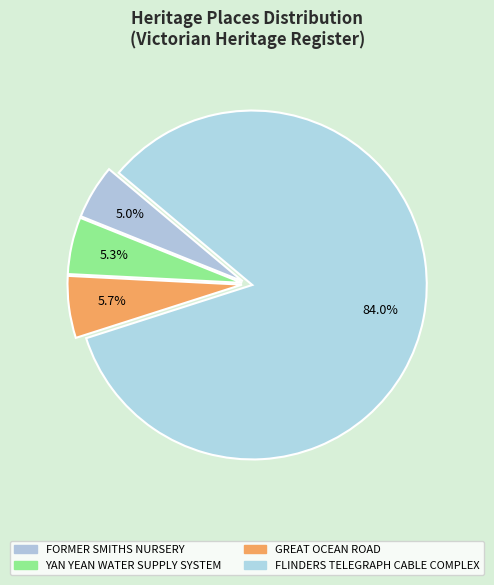

To the nearest percent, what portion does GREAT OCEAN ROAD represent?

6%